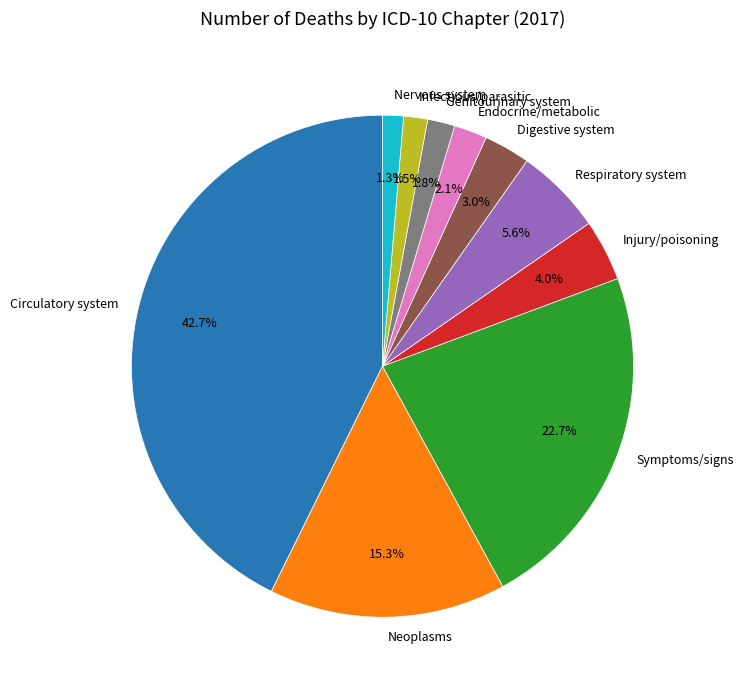

What percentage do Symptoms/signs and Injury/poisoning together represent?

26.7%